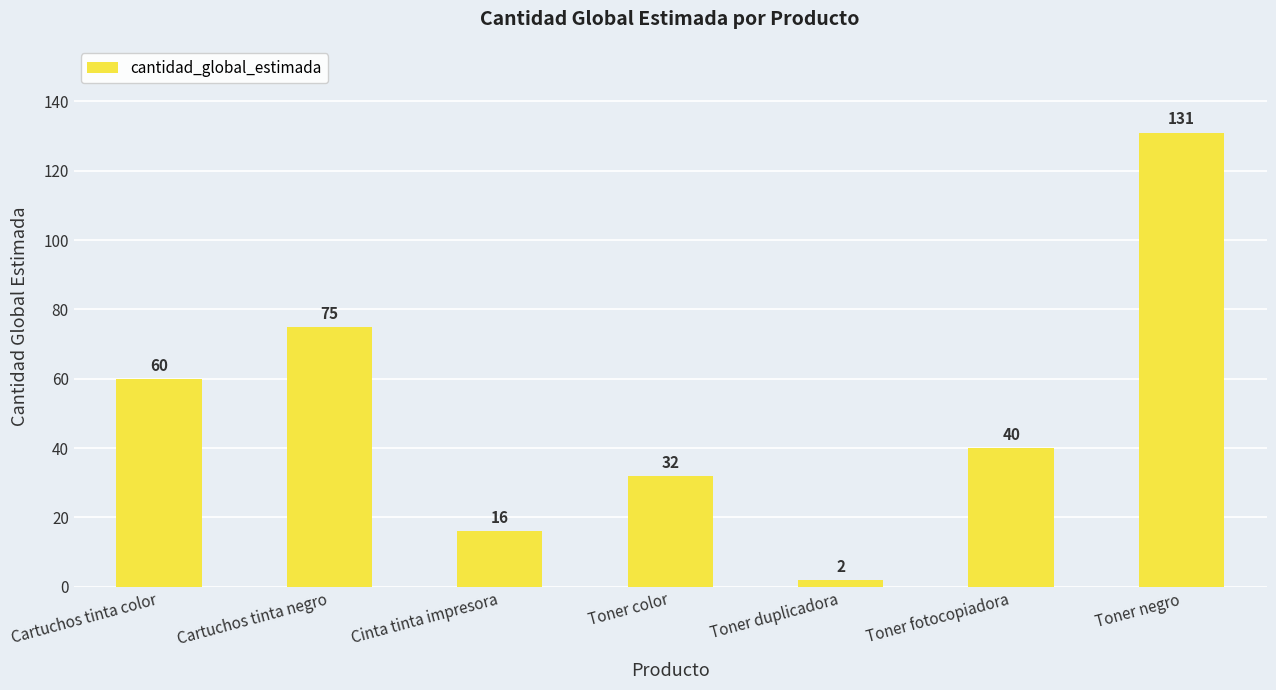

What position from the right is Cartuchos tinta negro?

6